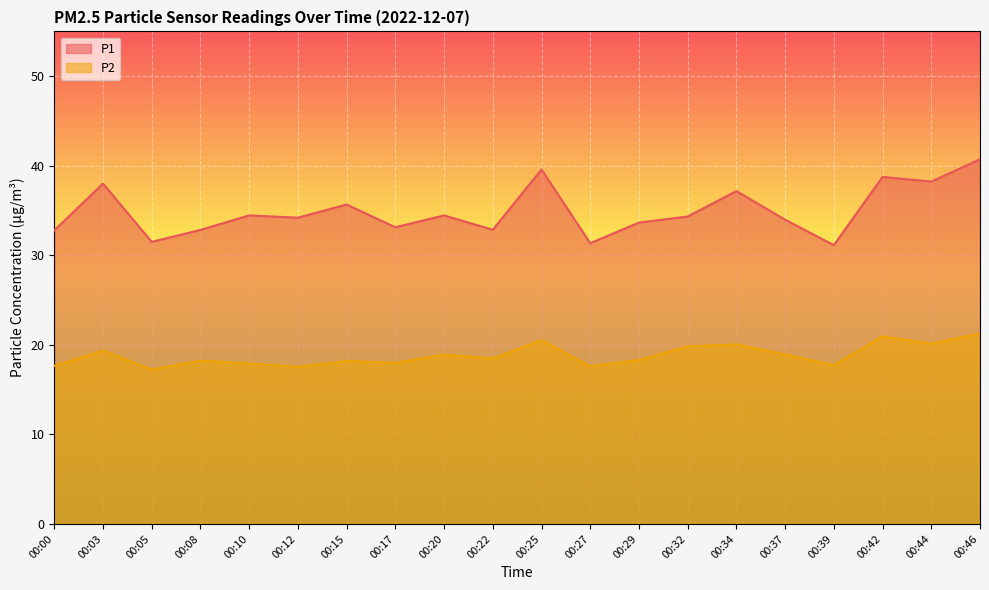

Rank the series by their maximum value, from highest to lowest.

P1, P2